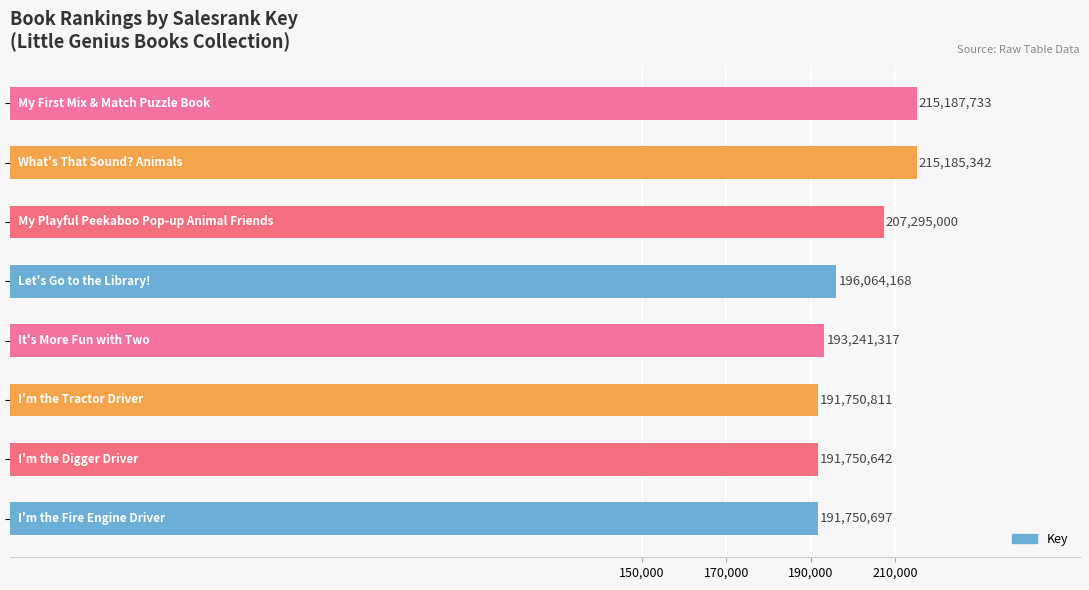

What is the minimum value shown in the chart?

191750642